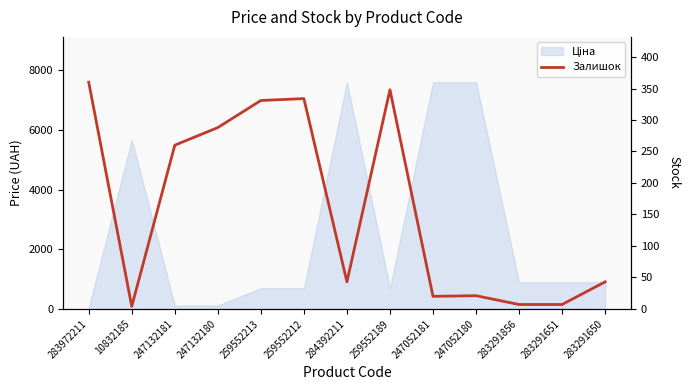

What is the change in value from 259552213 to 259552189?

+17